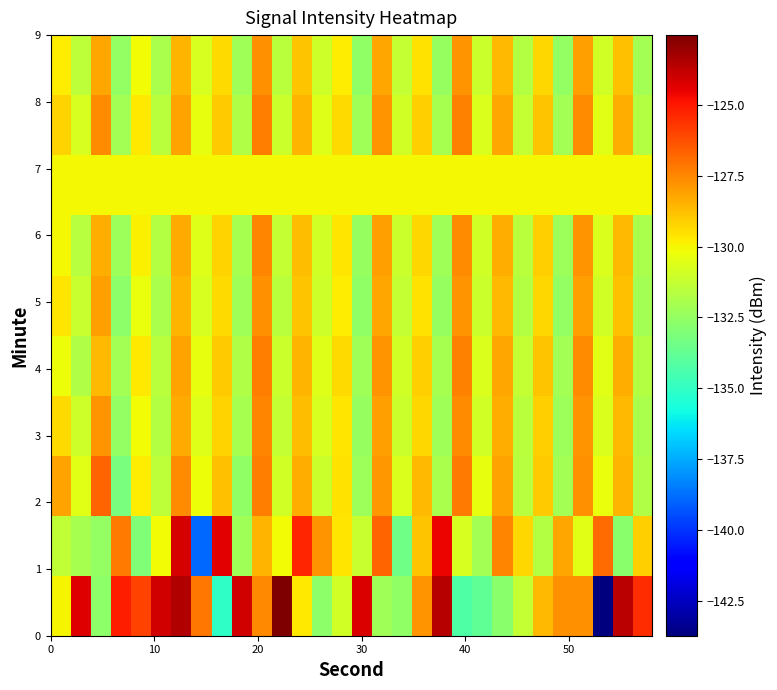

How many data points does each series have?

30